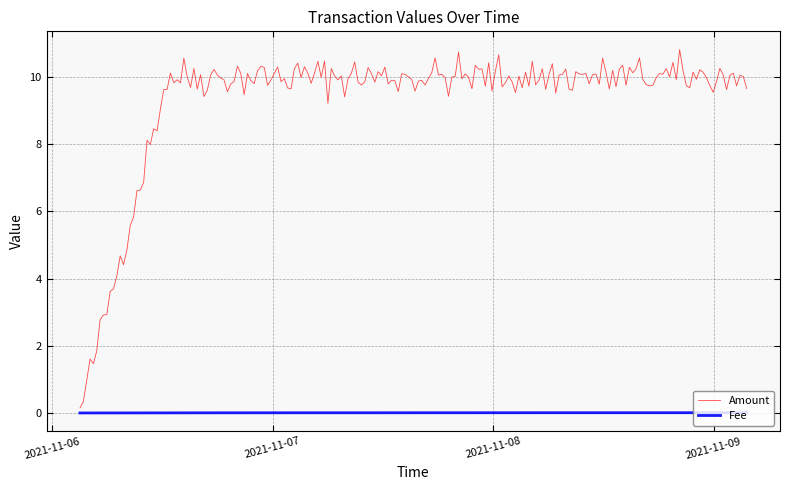

How many lines are shown in the chart?

2